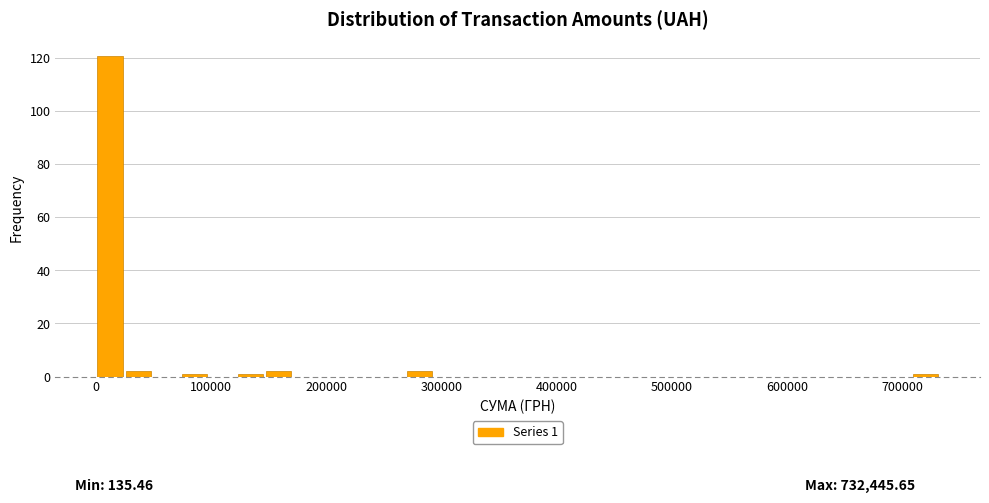

Around what value on the x-axis is the tallest bar? Give the approximate position of its centre, as read against the axis.

10000